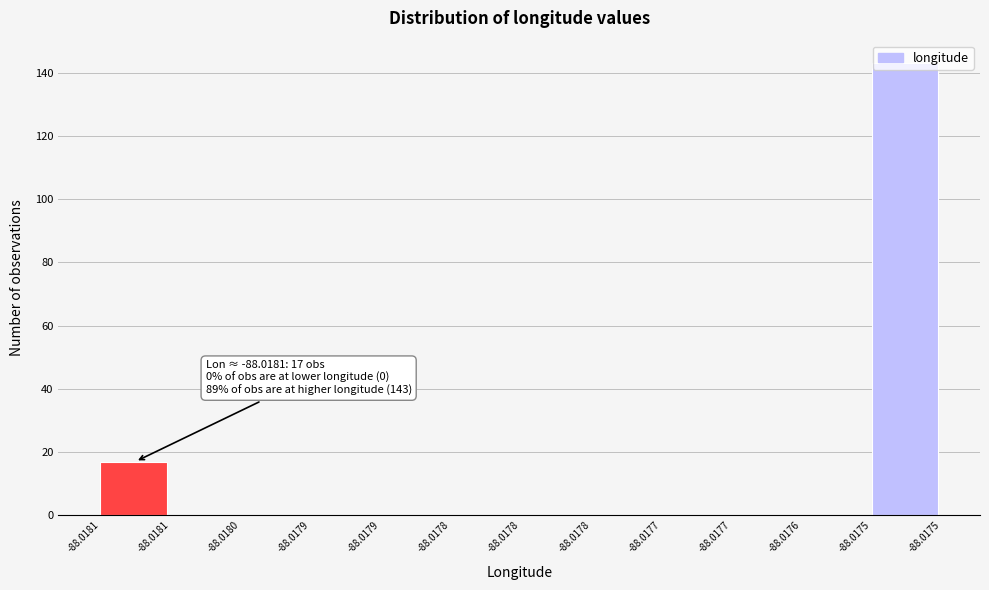

How many series are shown in this chart?

1